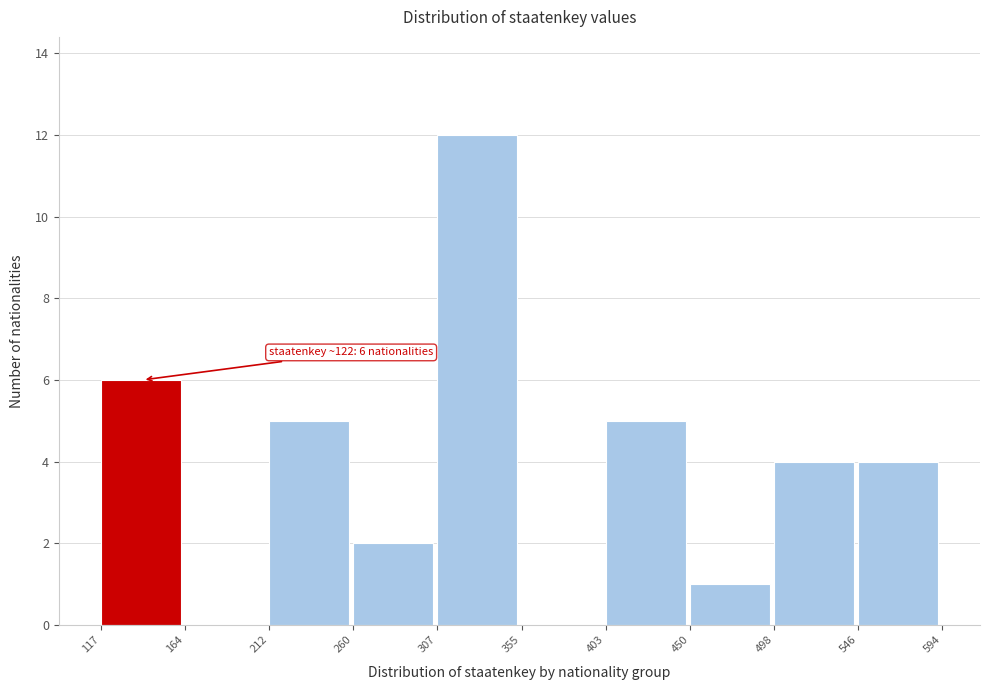

Over which range of the x-axis is the bar tallest?

307 to 355